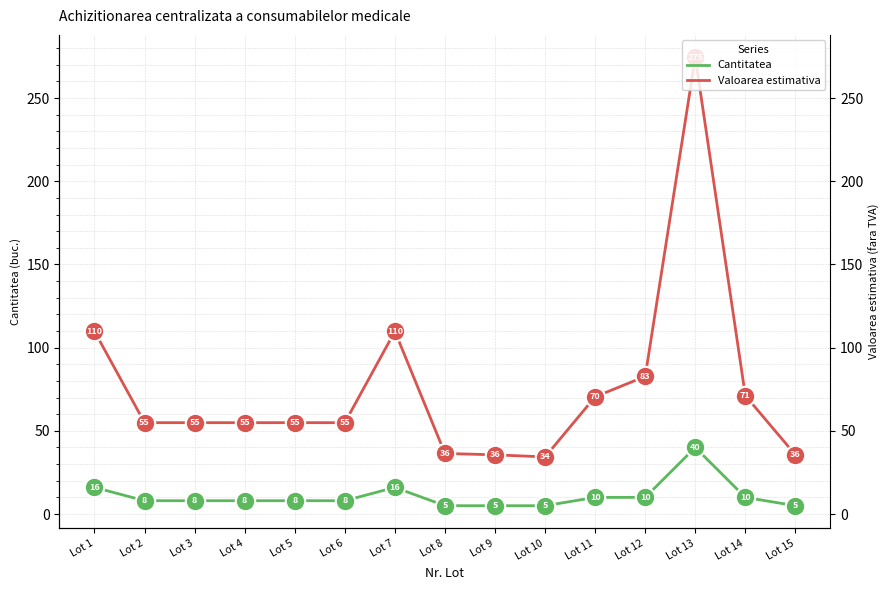

Which series reaches the minimum Y coordinate?

Cantitatea